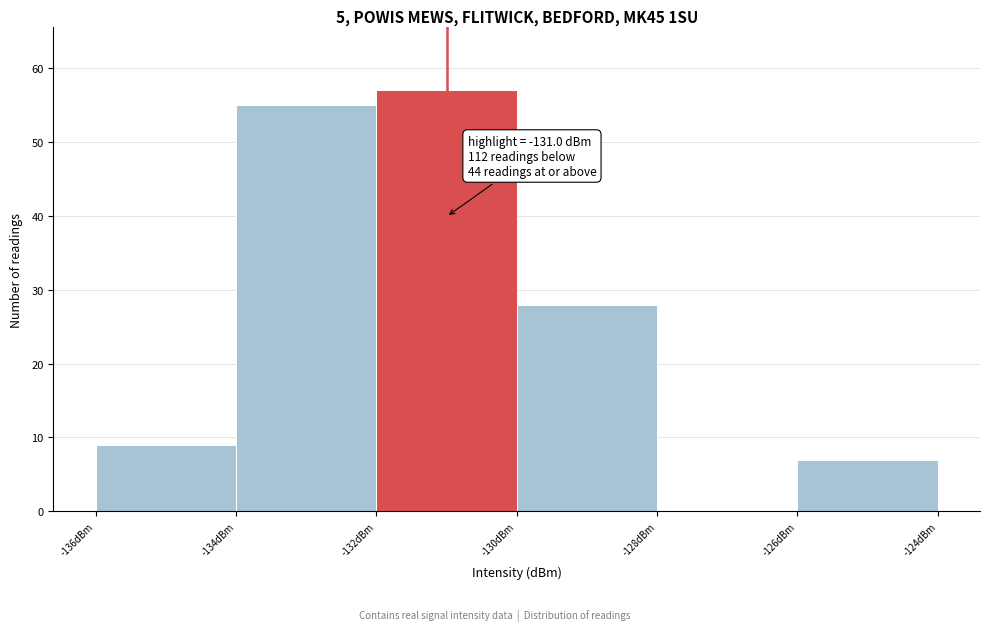

Over which range of the x-axis is the bar tallest?

-132 to -130